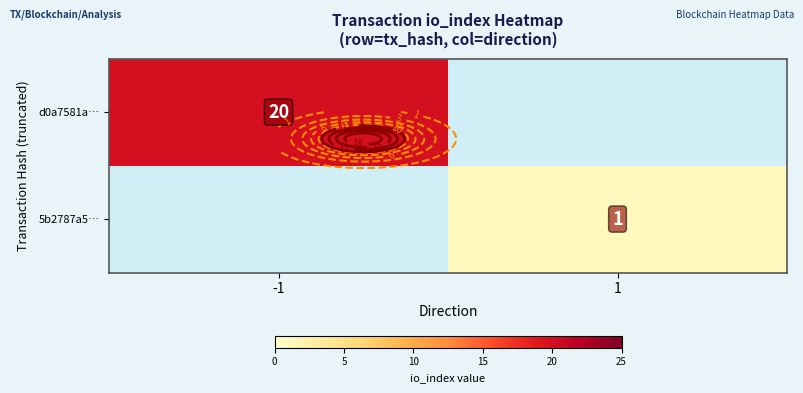

At how many categories does at least one series exceed 3?

1